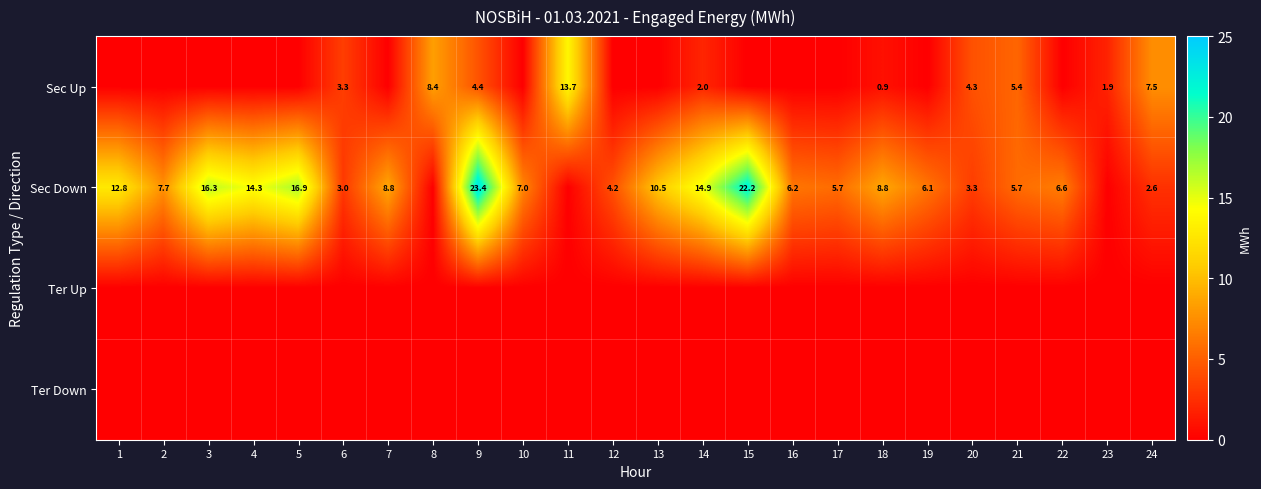

The Sec Down series shows 16.3 at 3. True or false?

True